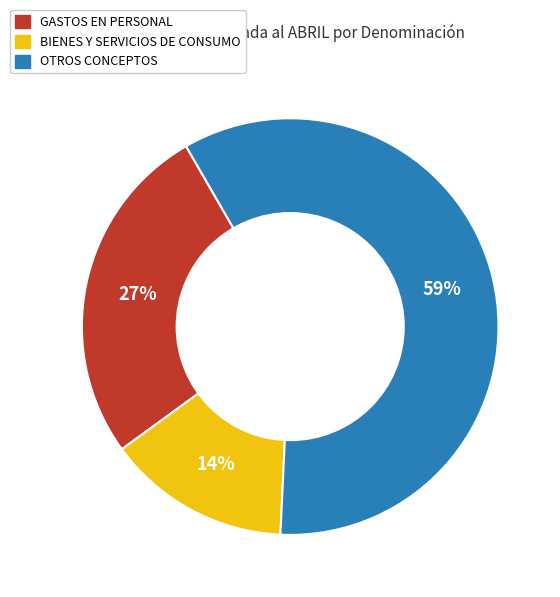

Is there any slice that represents more than half of the pie?

Yes